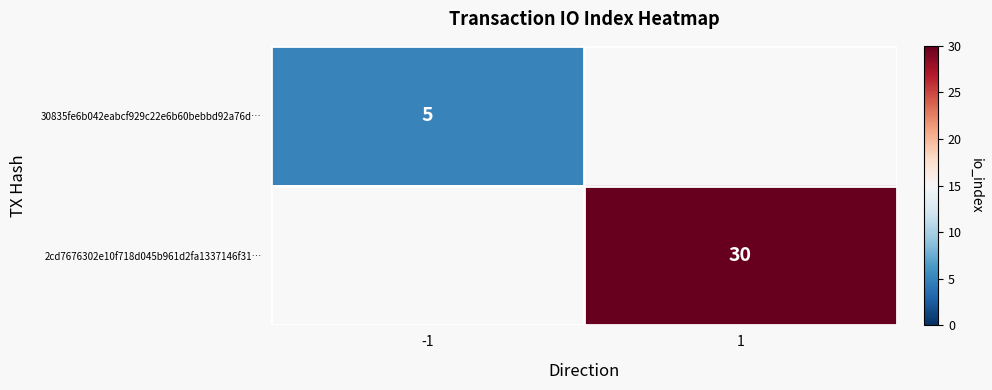

Is it true that 2cd7676302e10f718d045b961d2fa1337146f31… equals 30.0 at 1?

True